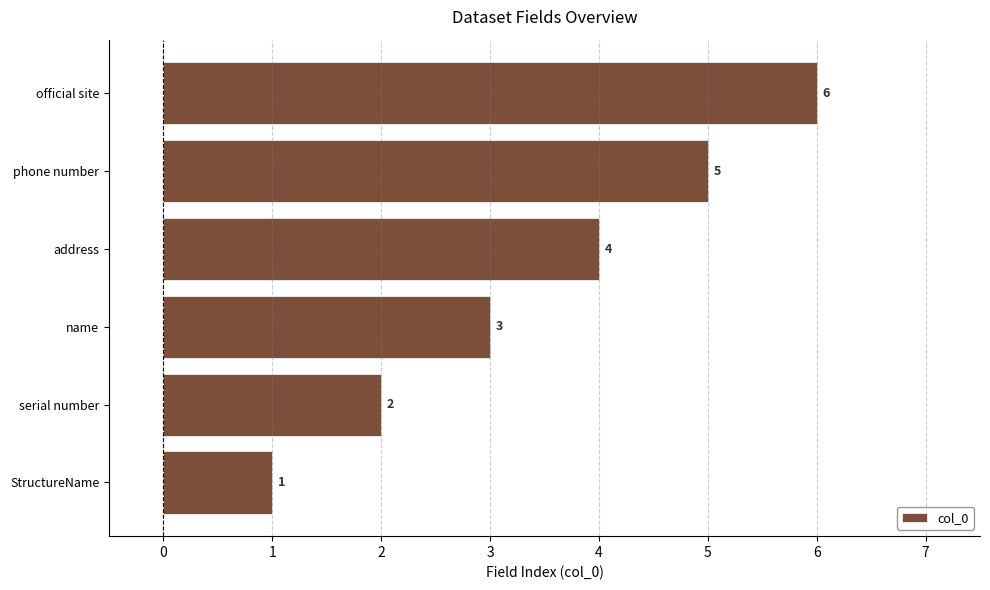

At which label is the value closest to 3?

name